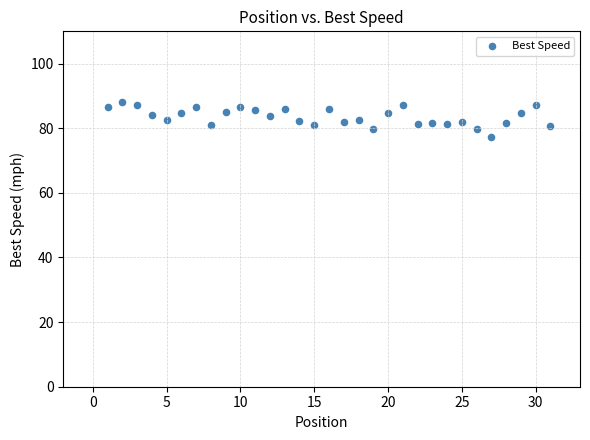

What is the range of Y values (max minus min)?

10.7